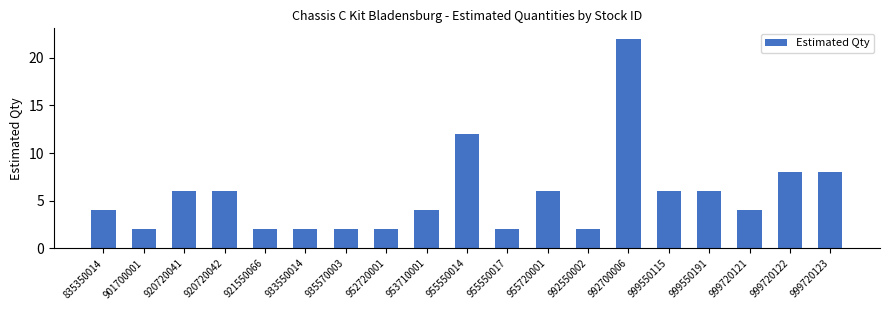

What is the minimum value shown in the chart?

2